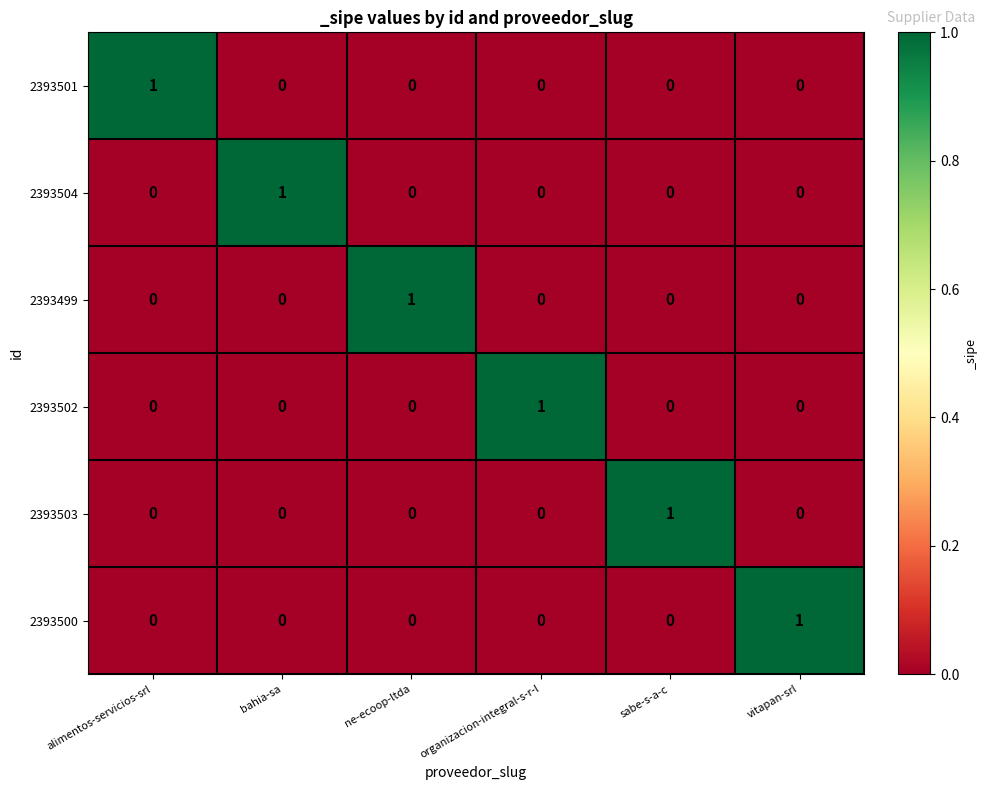

What is the difference between the highest and lowest values at organizacion-integral-s-r-l?

1